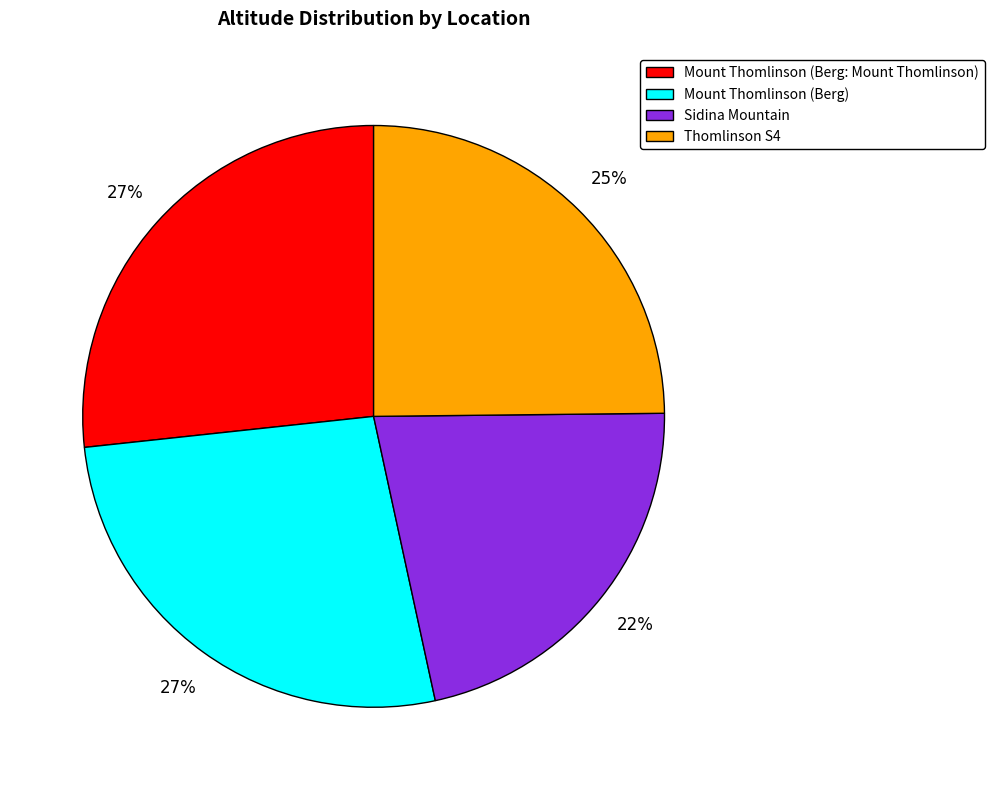

Is there a majority slice in this chart?

No